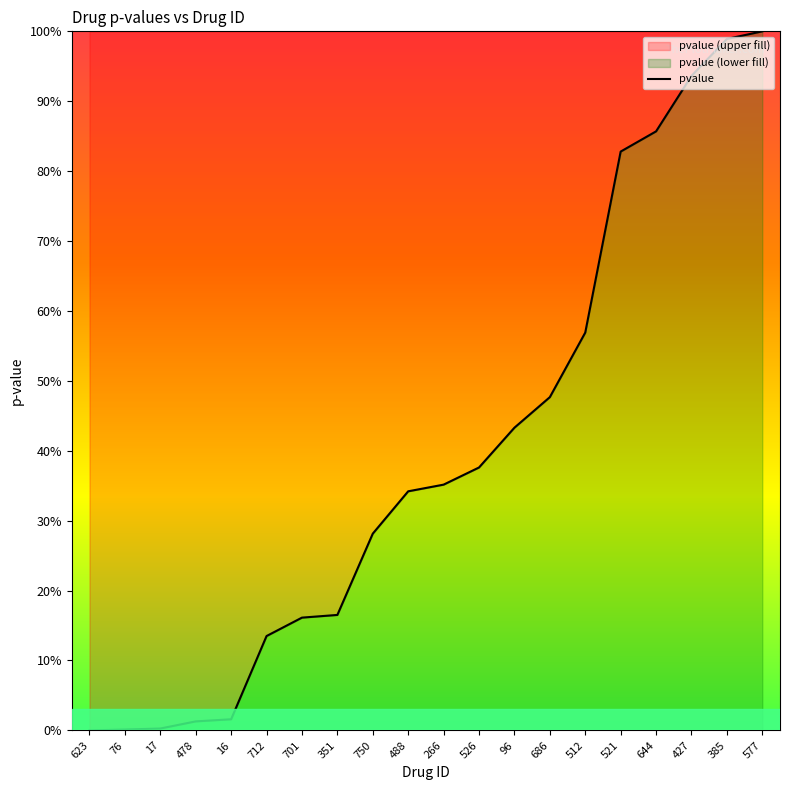

What is the label of the 1st point from the left?

623